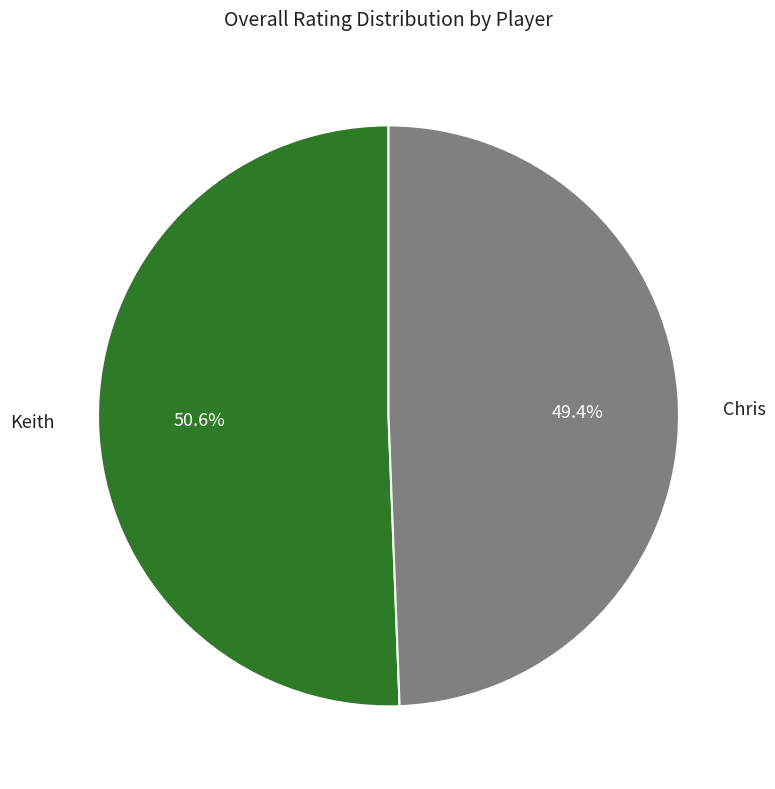

How many segments does this pie chart have?

2